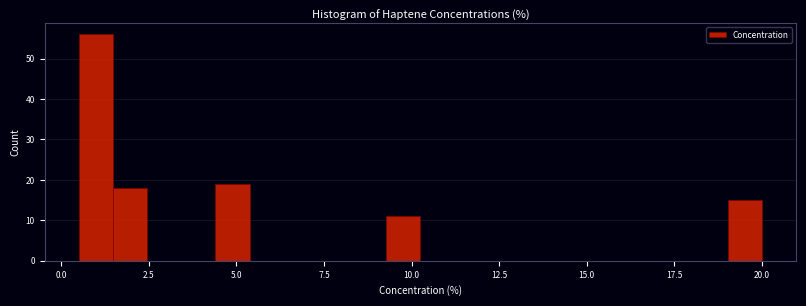

Read against the x-axis, roughly where is the centre of the tallest bar?

1.0